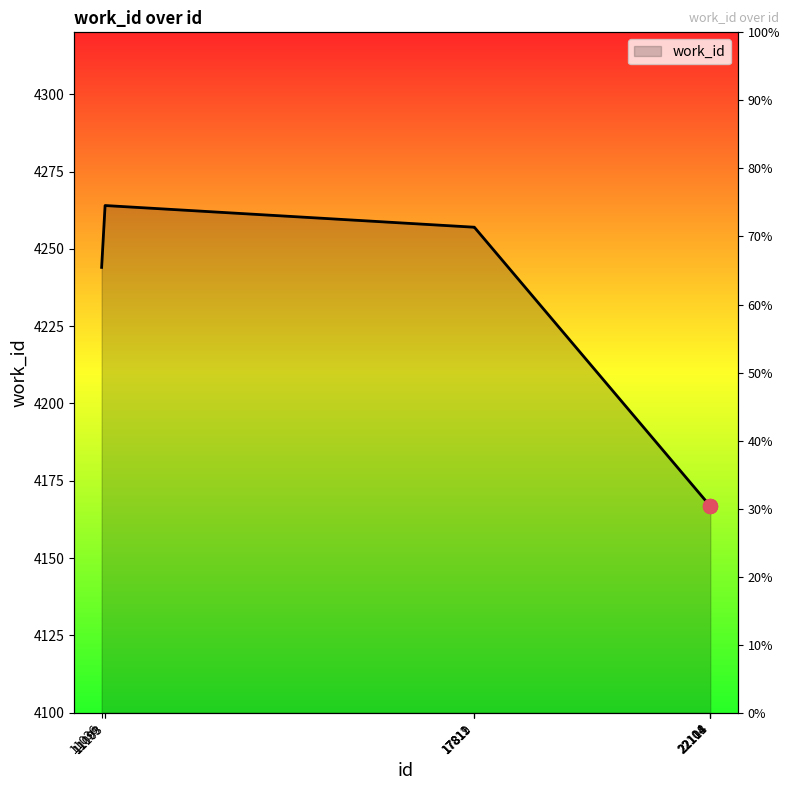

At which category does the chart reach its peak across all series?

11099